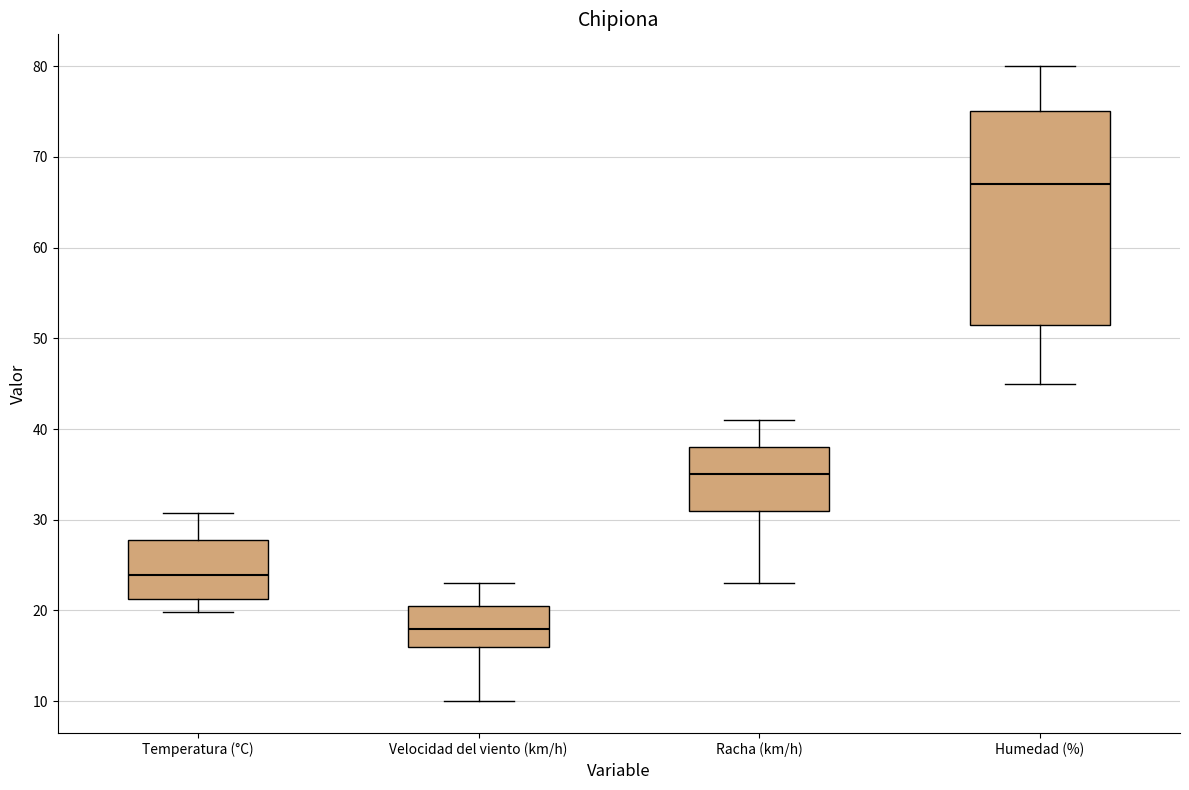

Where does the median line of the box for Temperatura (°C) sit on the y-axis? The values are not printed on the chart, so give them approximately, as read against the axis.

24